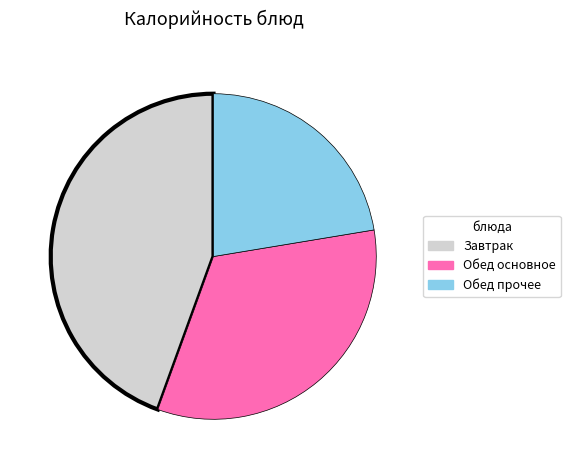

Does any single category account for the majority?

No